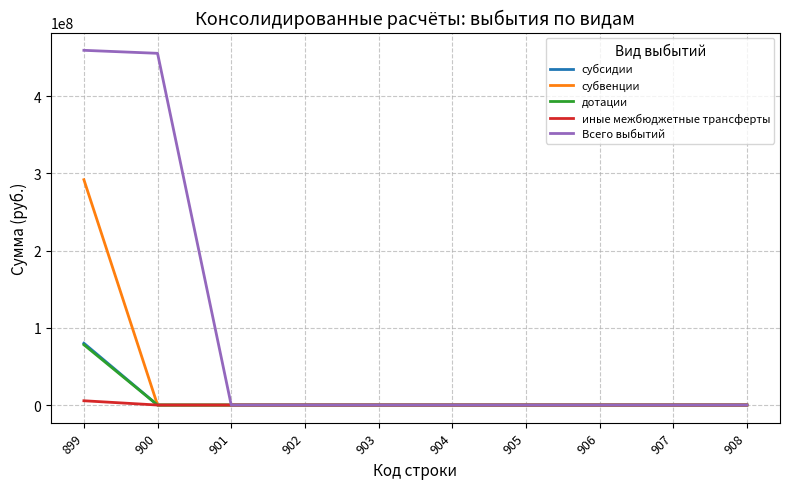

What is the sum of all субвенции values?

291758293.8